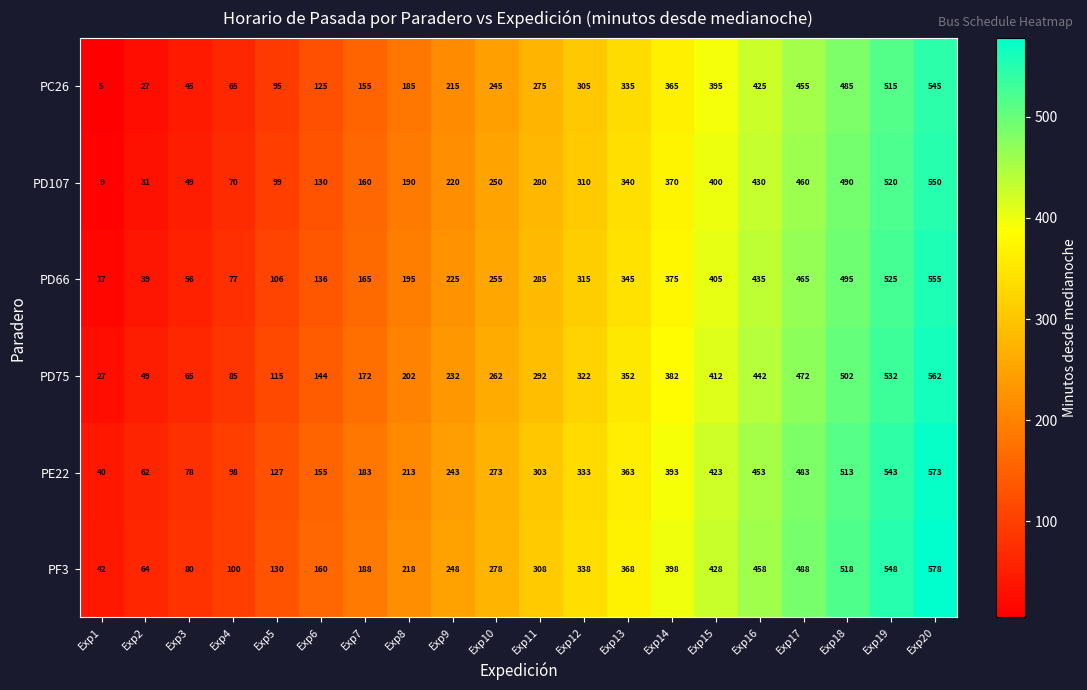

What is the difference between the second highest and second lowest values in the PE22 series?

481